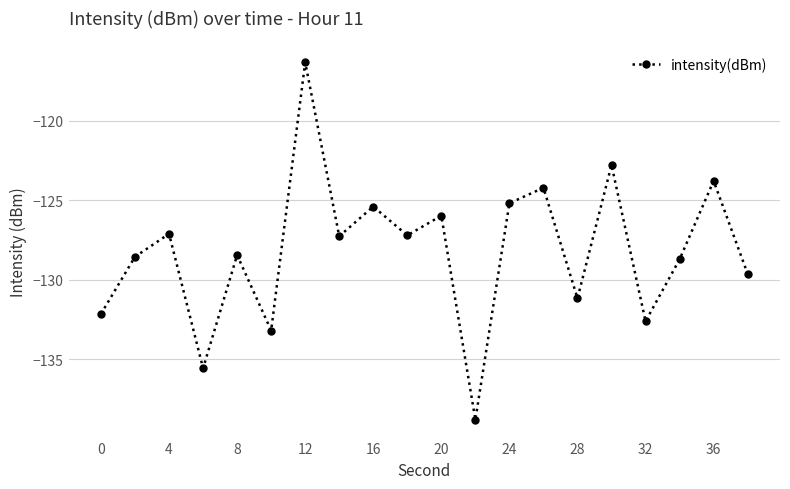

True or false: the data has more than 2 interior local peaks.

True